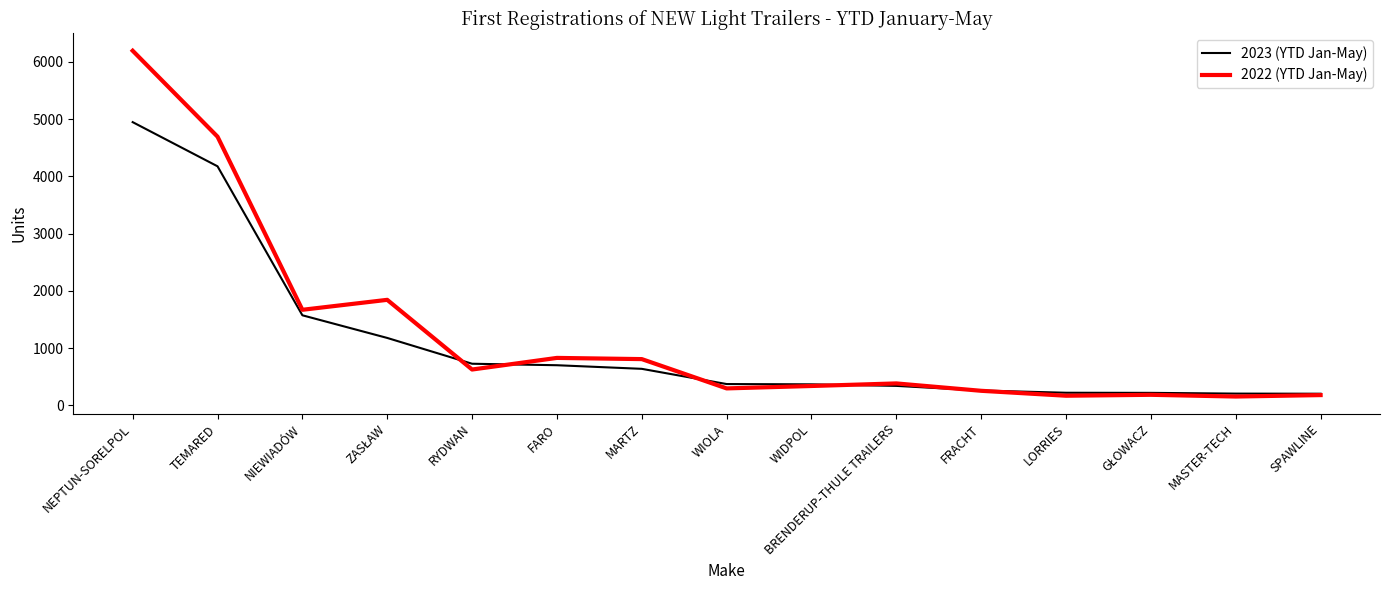

Rank the series by their maximum value, from highest to lowest.

2022 (YTD Jan-May), 2023 (YTD Jan-May)